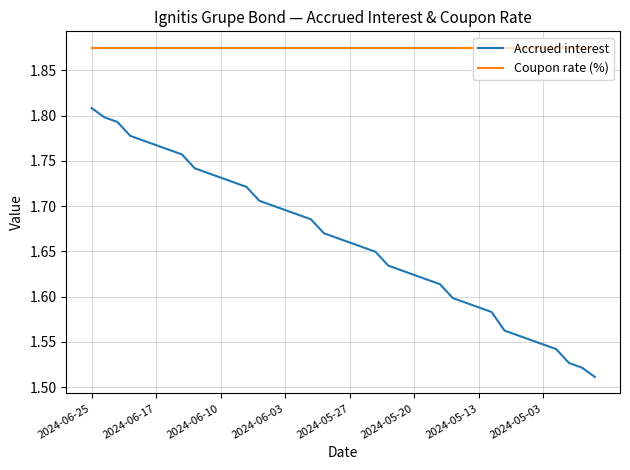

At how many categories does at least one series exceed 1?

40